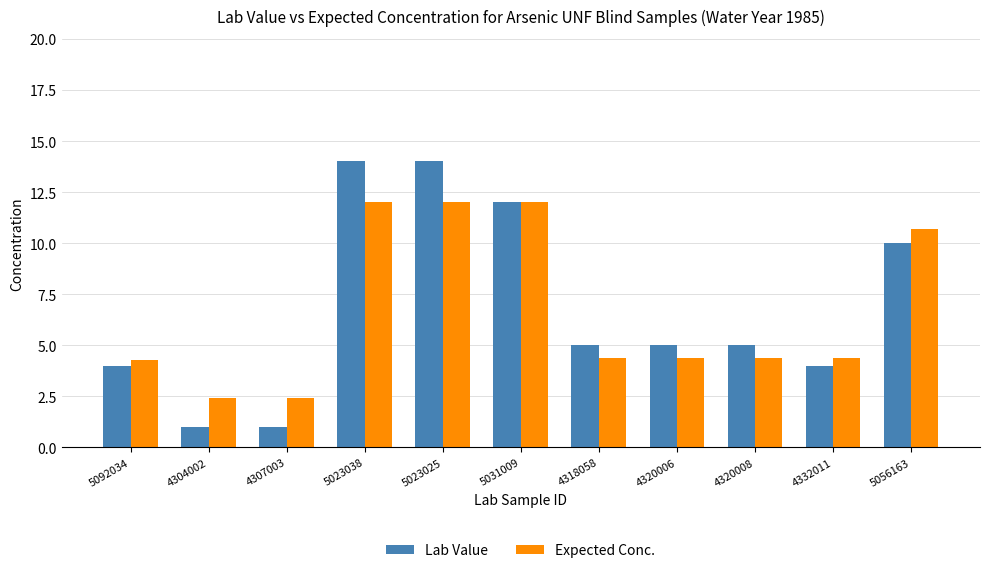

What is the difference between the second highest and second lowest values in the Expected Conc. series?

9.6